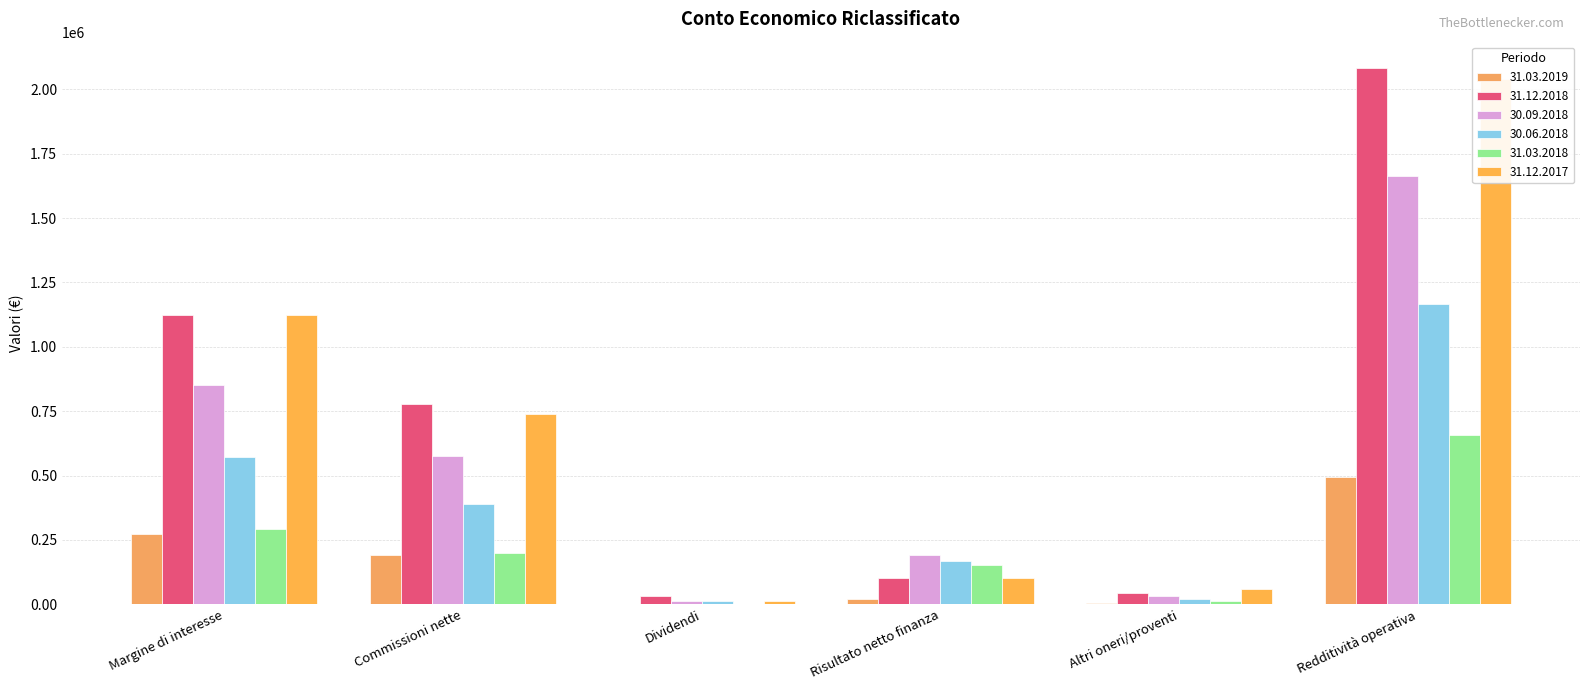

Which category has the lowest value across all series?

Dividendi